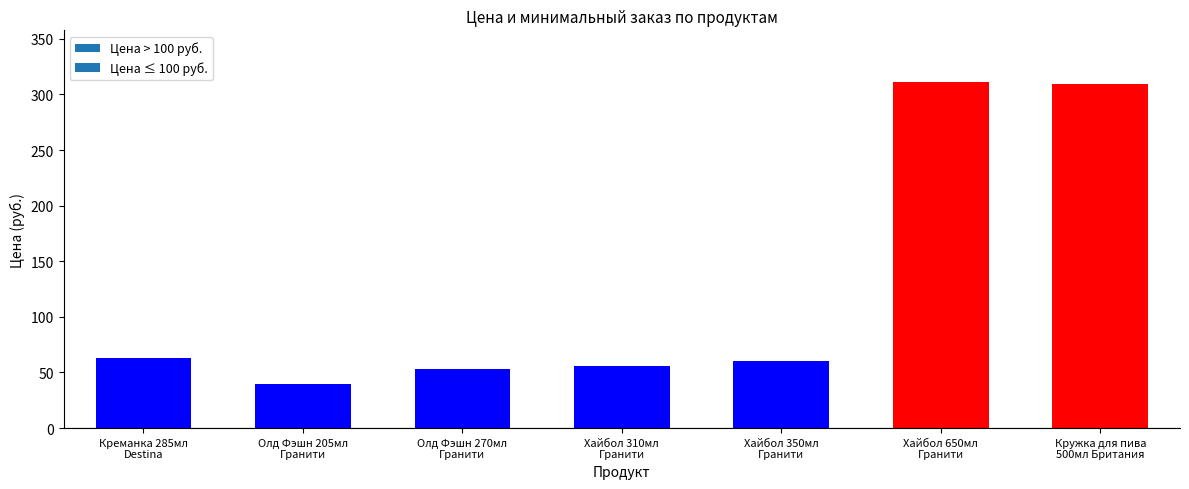

What is the label of the 7th bar from the right?

Креманка 285мл
Destina